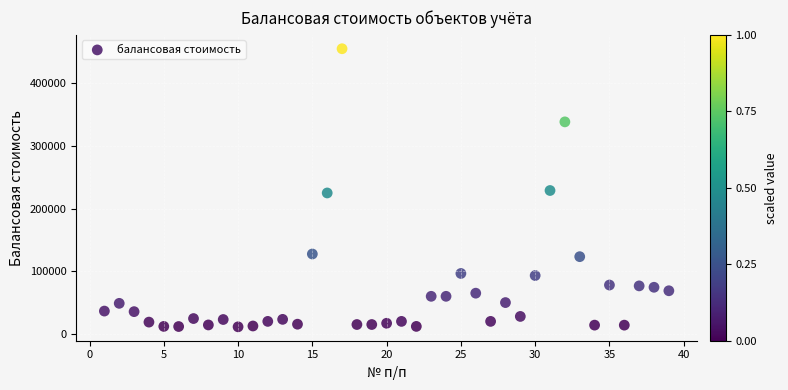

What is the range of X values (max minus min)?

38